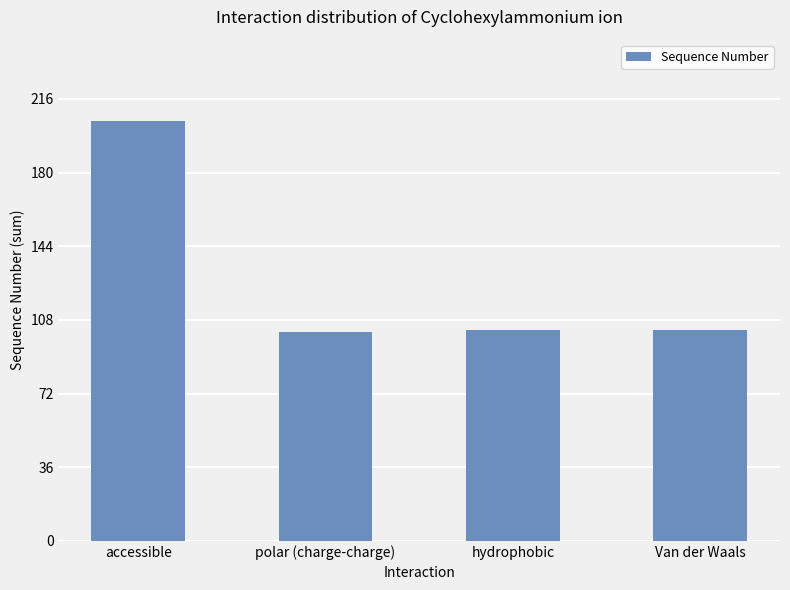

Does the chart contain stacked bars?

No